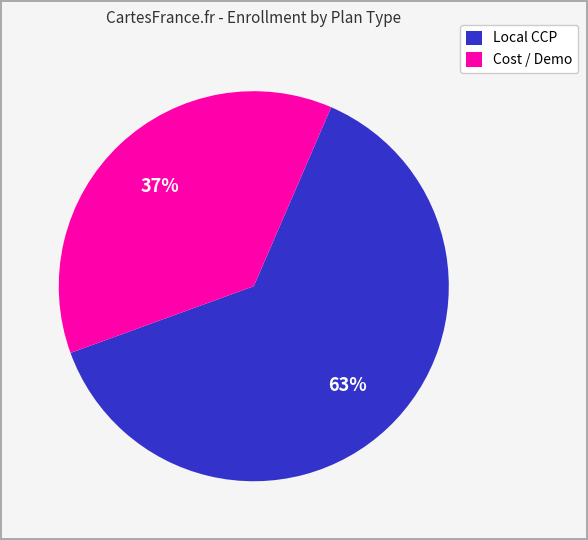

Approximately how many times larger is the value at Local CCP compared to Cost / Demo?

1.7